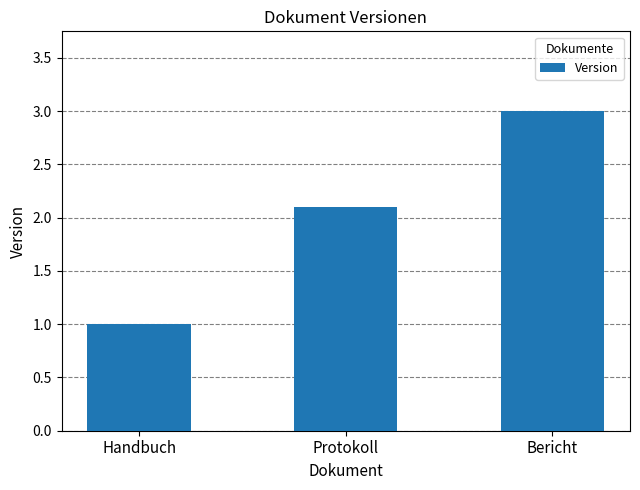

Read the value at Handbuch.

1.0